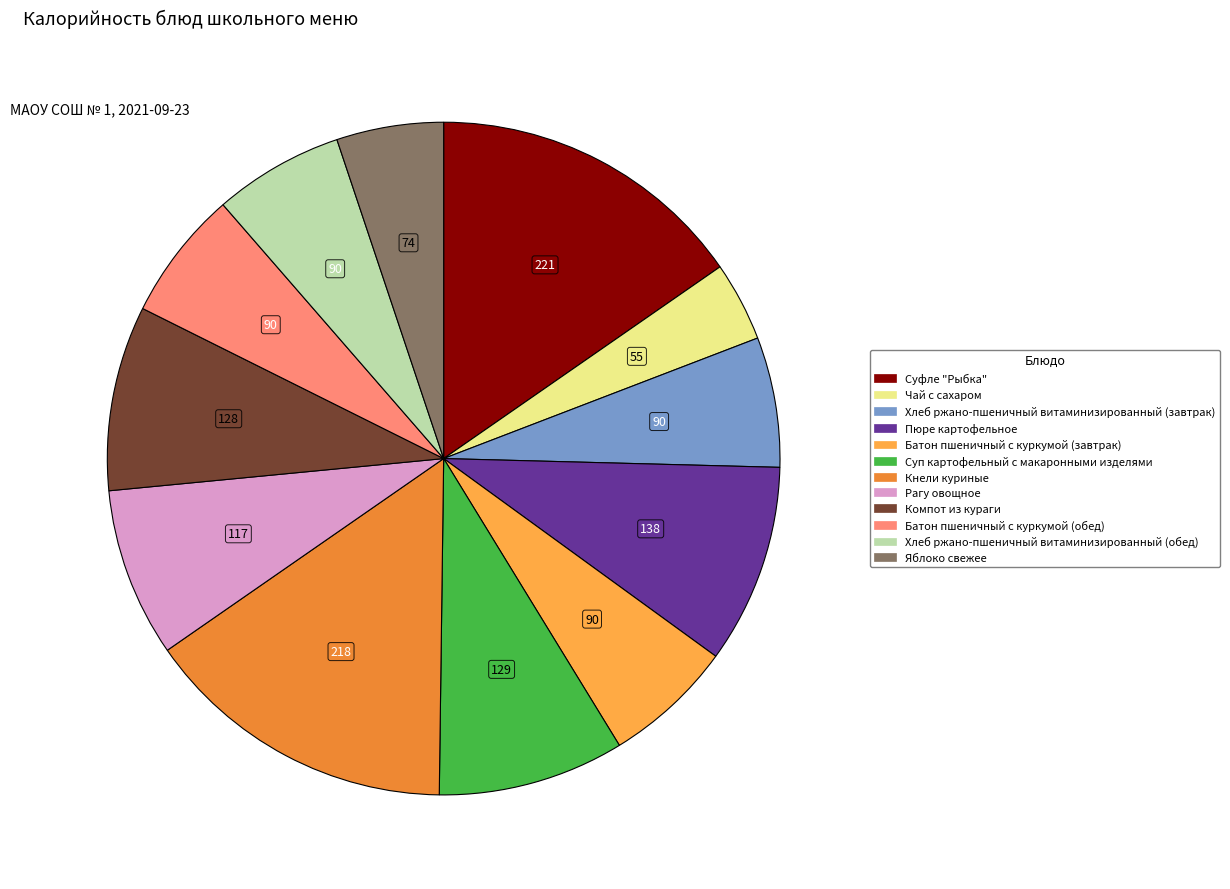

Does Яблоко свежее account for over 50% of the chart?

No